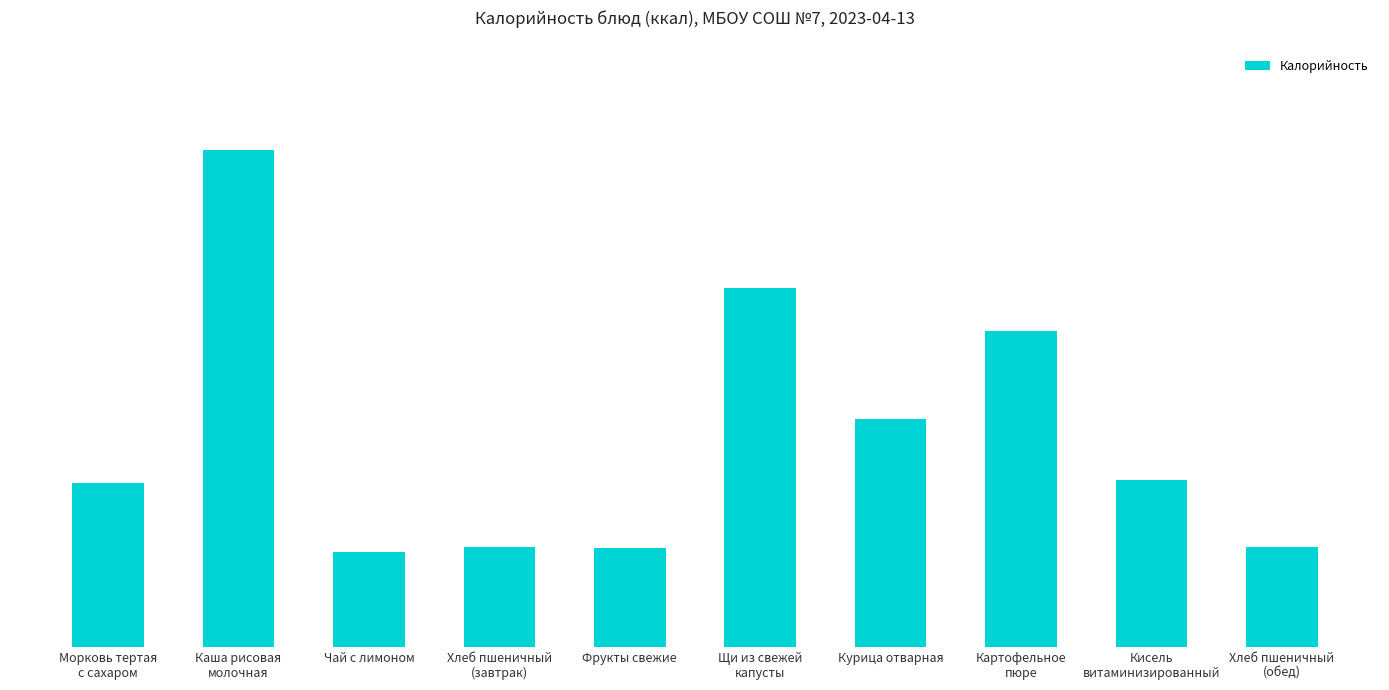

Does the chart contain any negative values?

No